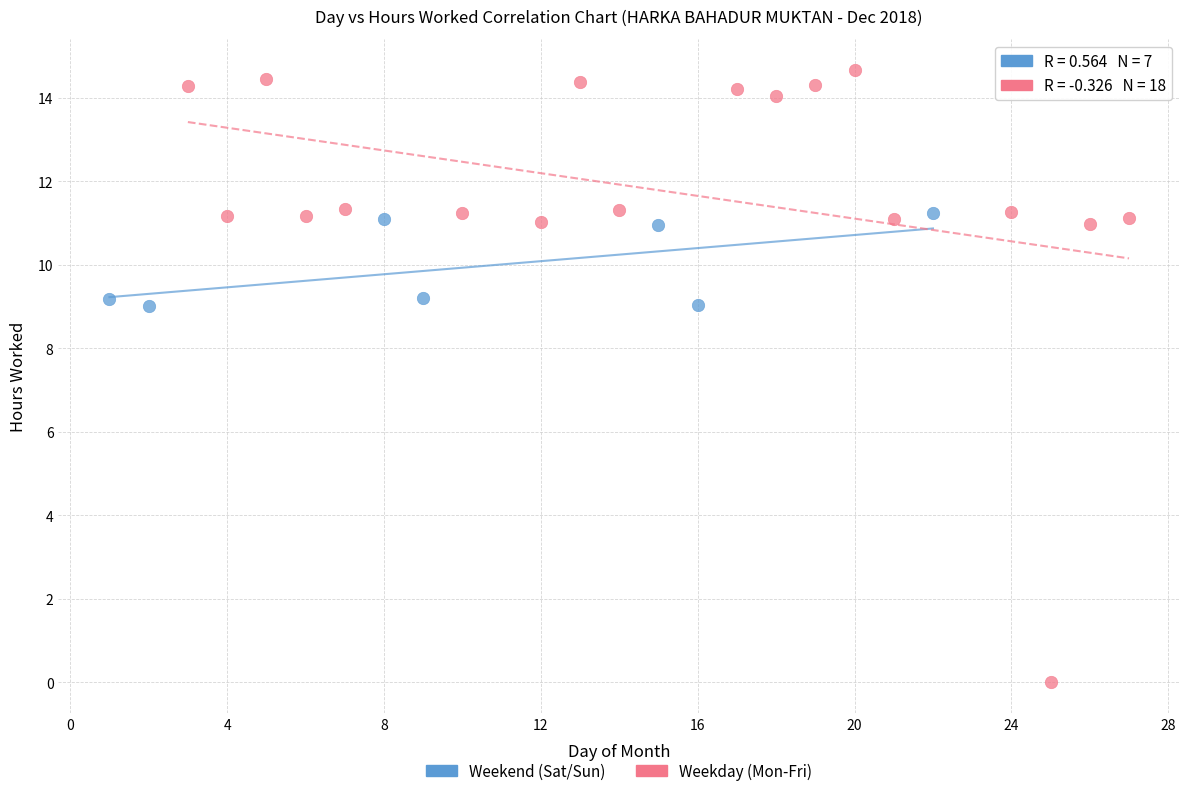

Which series contains the lowest Y value?

Weekday (Mon-Fri)